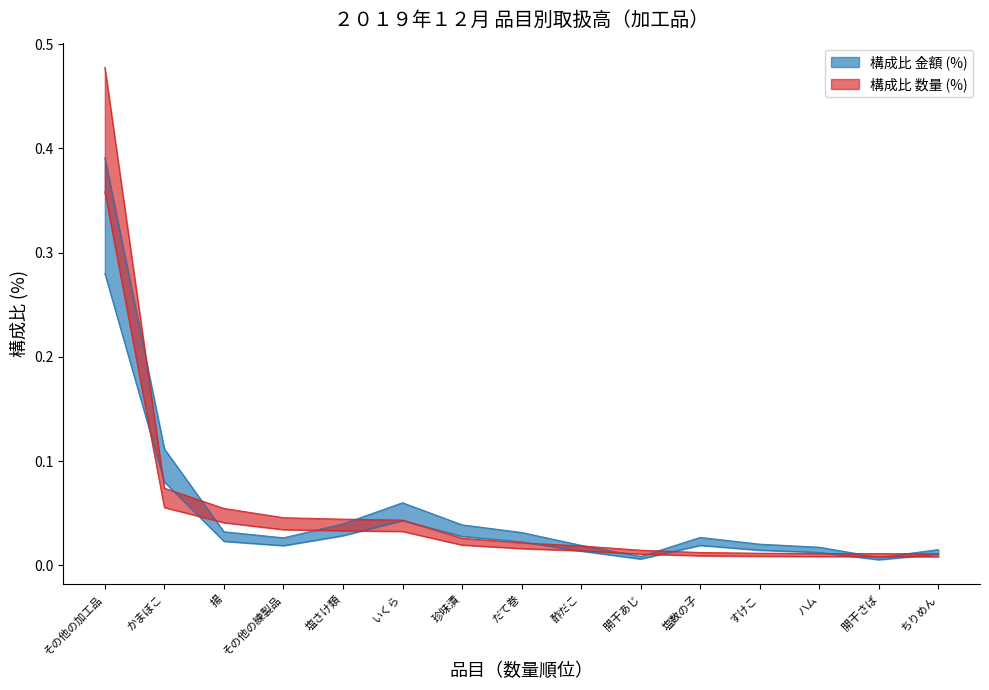

How many intersections are there between 数量 (kg) and 金額 (円)?

7